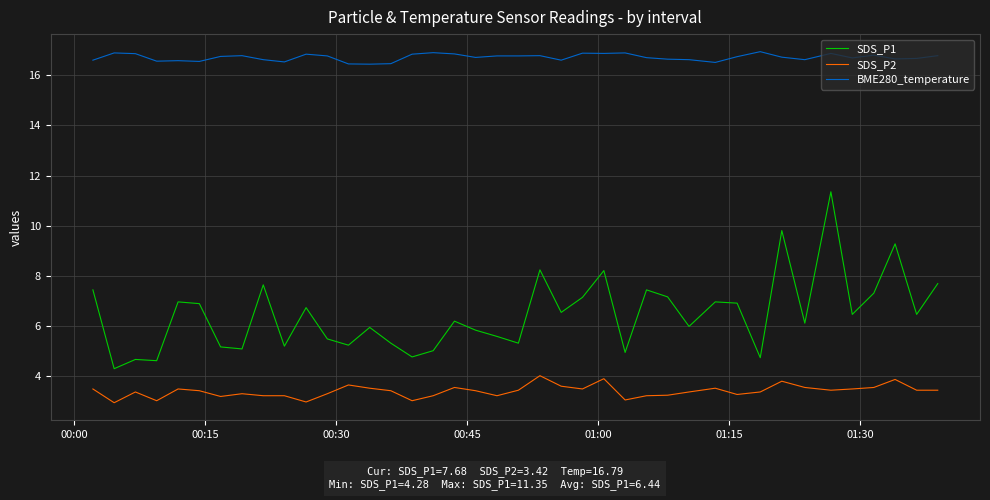

True or false: SDS_P2 and SDS_P1 intersect in this chart.

False